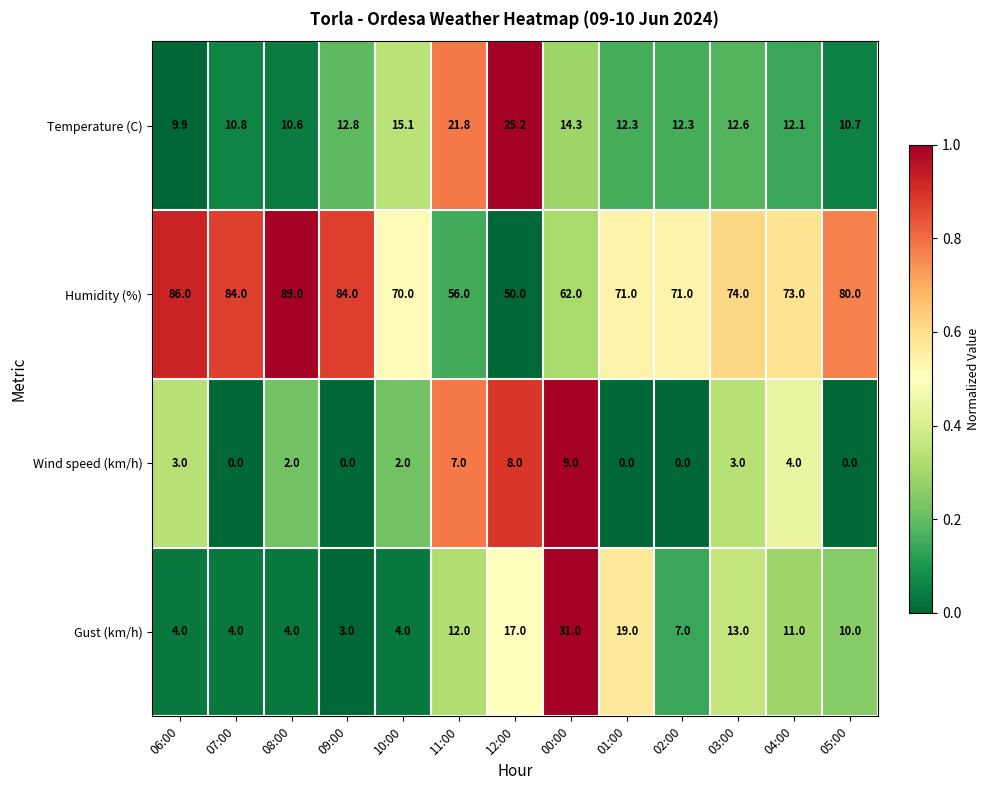

What value does the Gust (km/h) series have at 02:00?

7.0